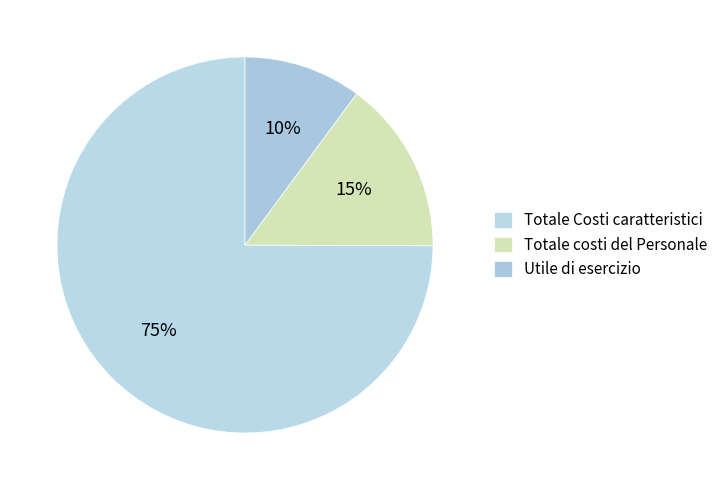

Which category has the smallest portion of the pie?

Utile di esercizio